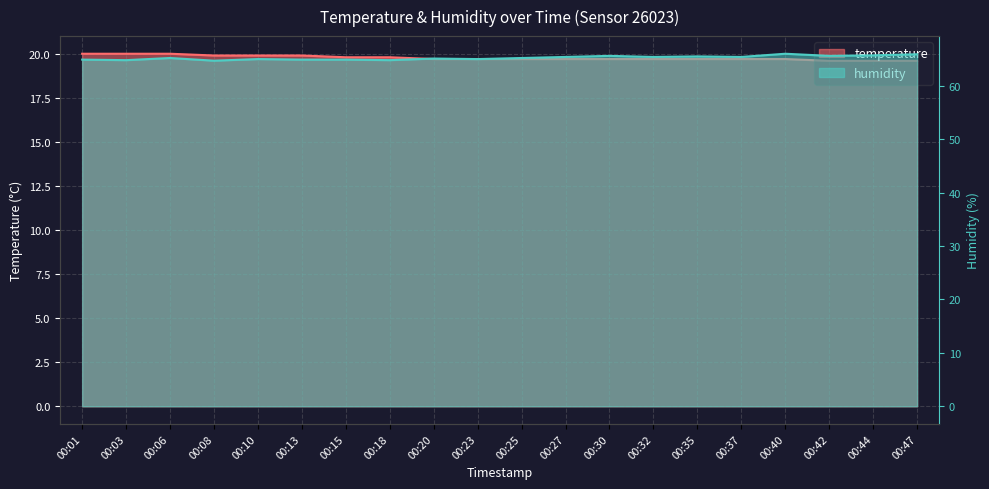

What is the value of the temperature point at the 7th from the left?

19.8